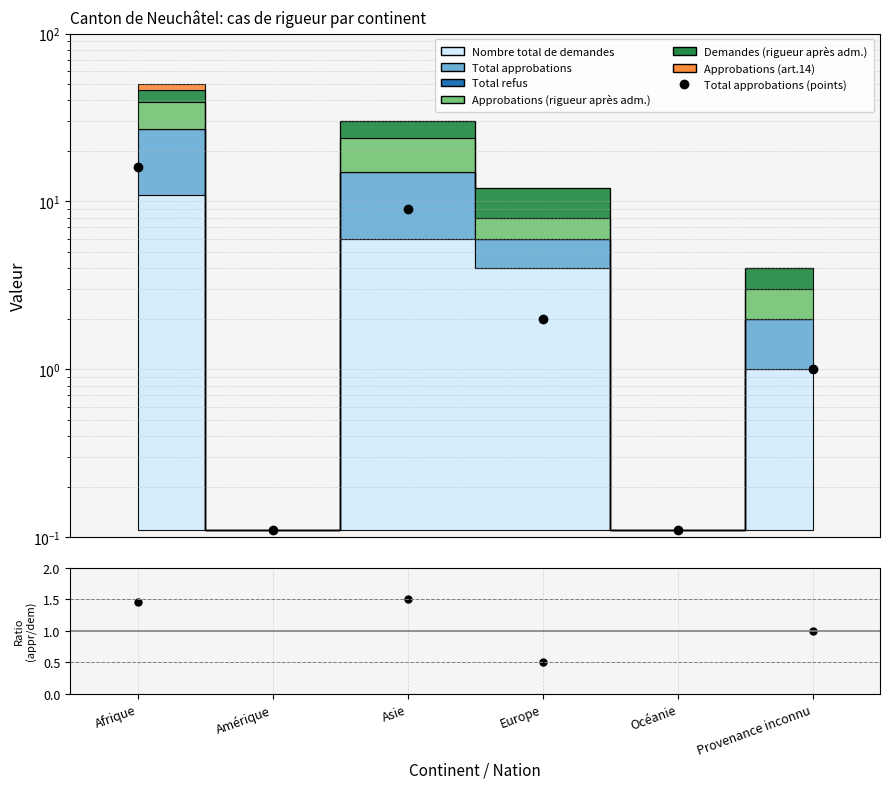

True or false: Total approbations (points) and ratio intersect in this chart.

False